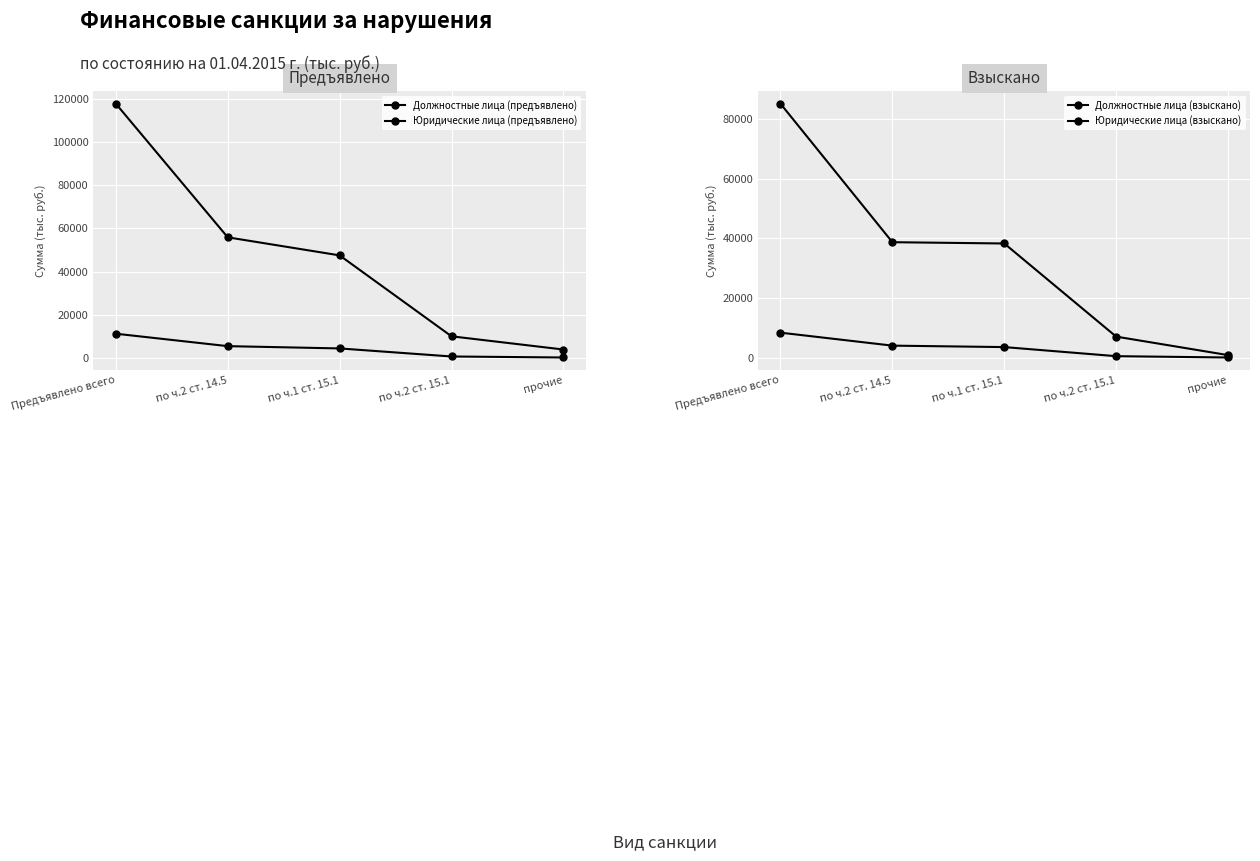

How many lines are shown in the chart?

4